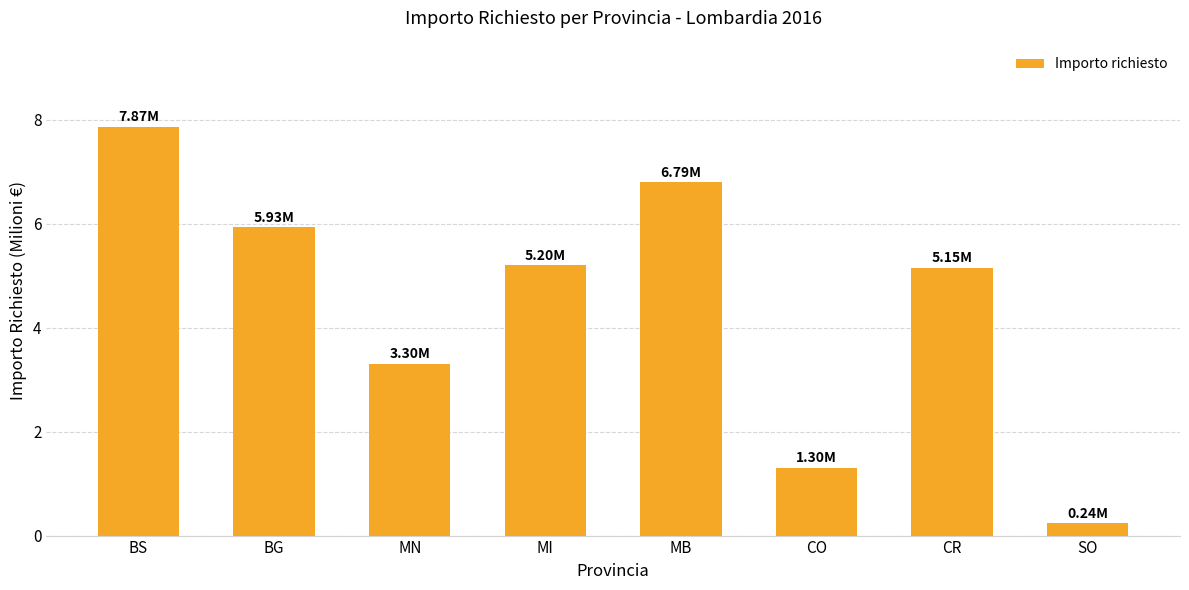

At which label does the data first exceed 5?

BS